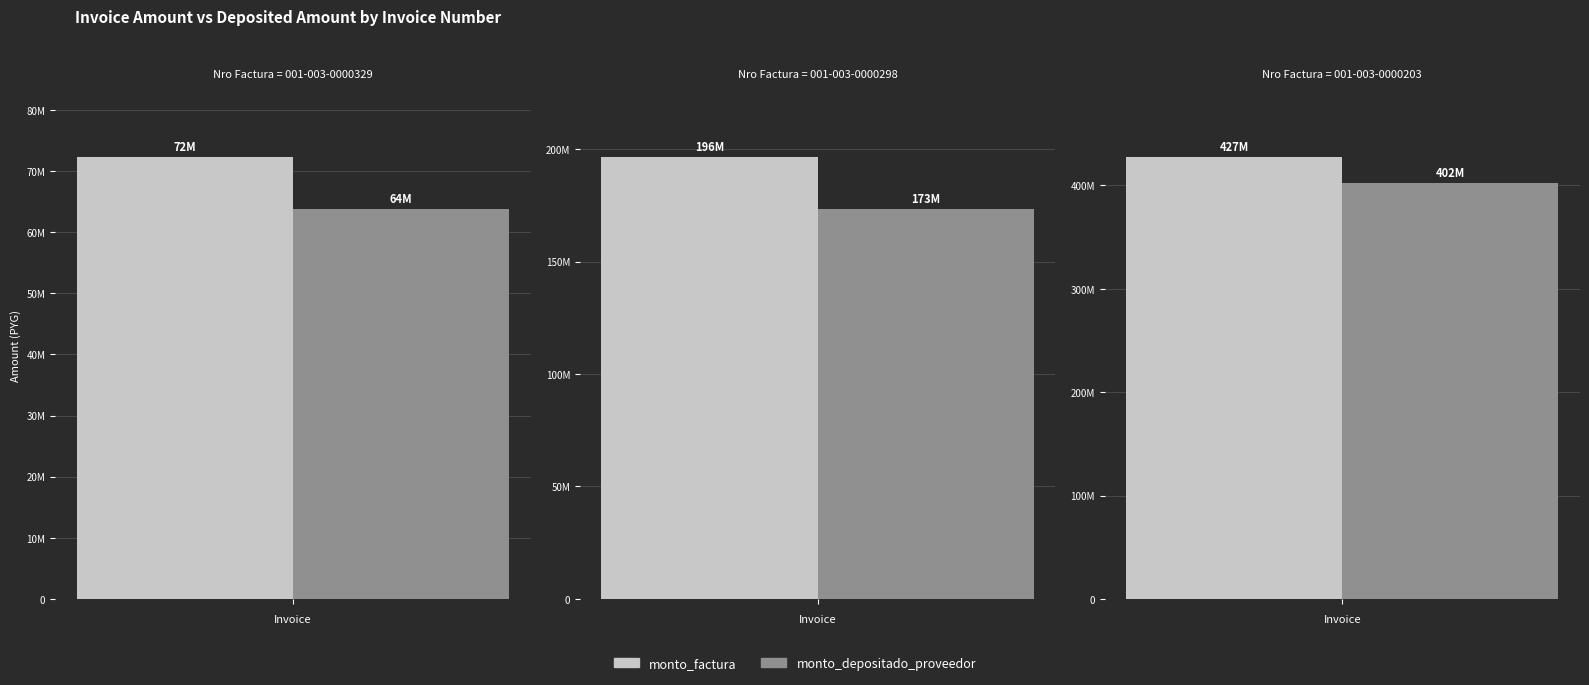

List the series in order of their overall mean, highest first.

monto_factura, monto_depositado_proveedor